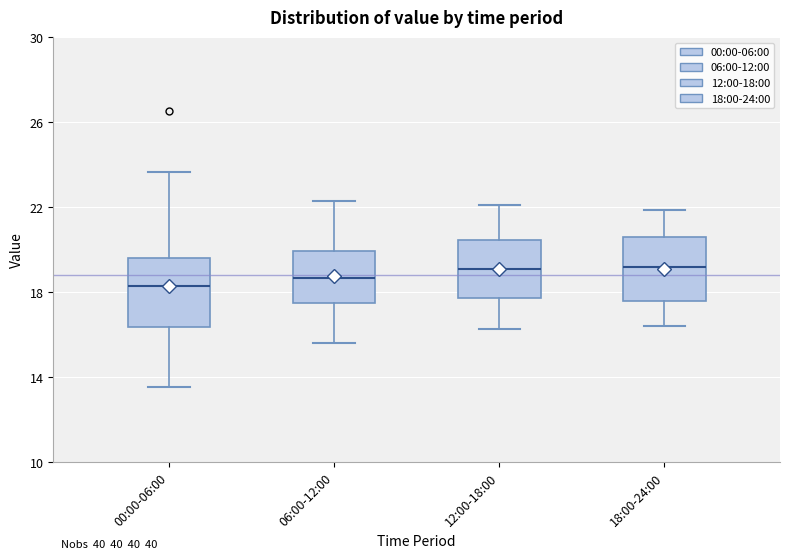

Reading left to right, read every box against the y-axis: the position of its median line, the range the box covers, and the ends of its whiskers. The values are not printed on the chart, so give them approximately, as read against the axis.

00:00-06:00: median 18.5, box 16.5 to 19.5, whiskers 13.5 to 23.5
06:00-12:00: median 18.5, box 17.5 to 20.0, whiskers 15.5 to 22.5
12:00-18:00: median 19.0, box 18.0 to 20.5, whiskers 16.5 to 22.0
18:00-24:00: median 19.0, box 17.5 to 20.5, whiskers 16.5 to 22.0